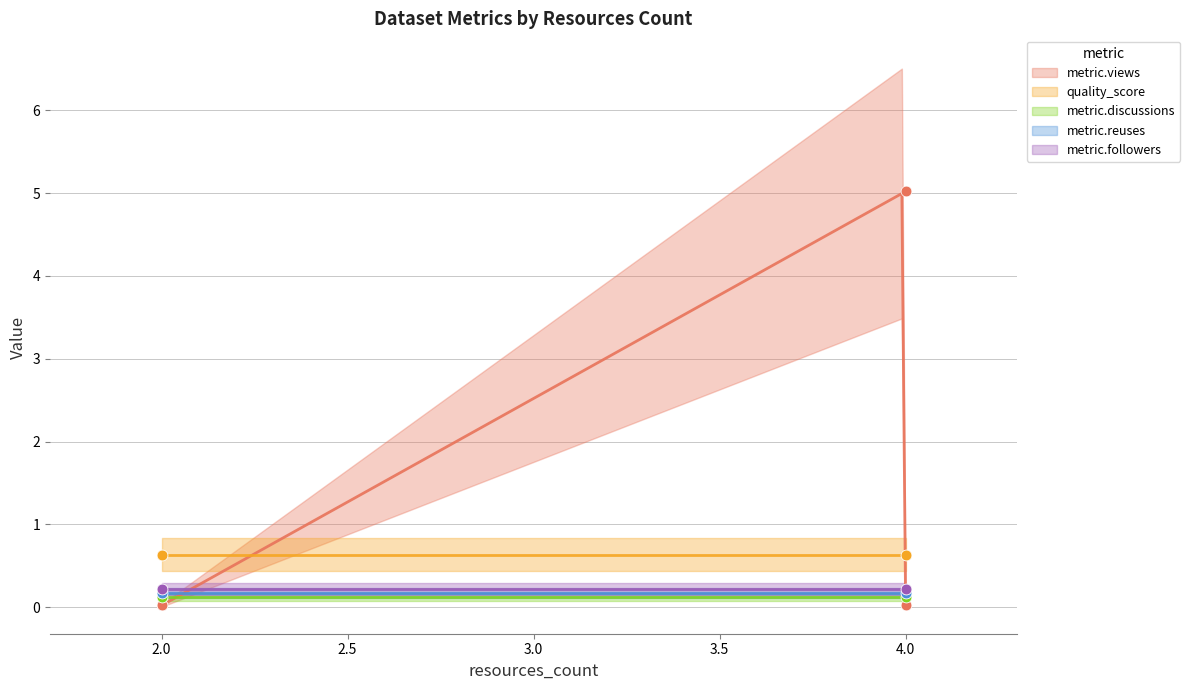

Which series reaches the minimum Y coordinate?

metric.views